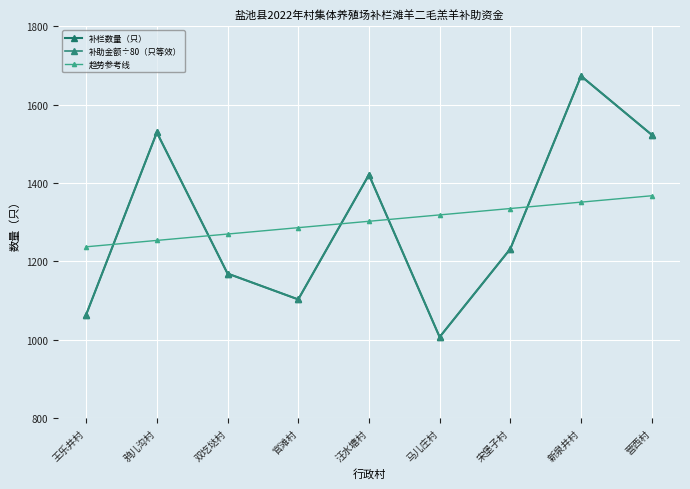

Between which two adjacent categories do 趋势参考线 and 补助金额÷80（只等效） first intersect?

王乐井村 and 鸦儿沟村